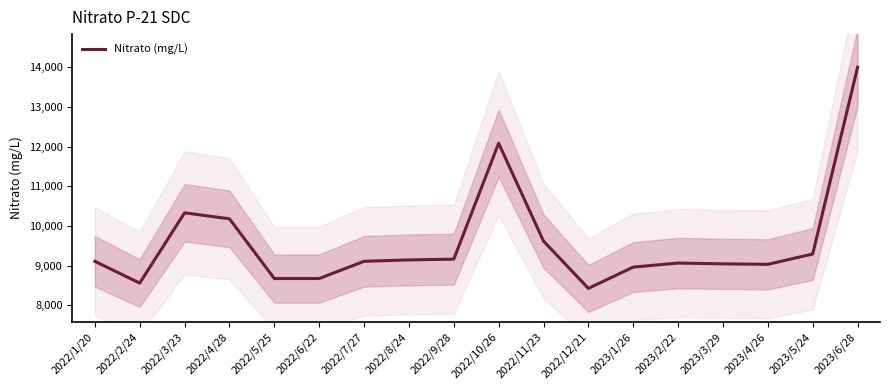

True or false: there are more than 2 points higher than both neighbors.

True